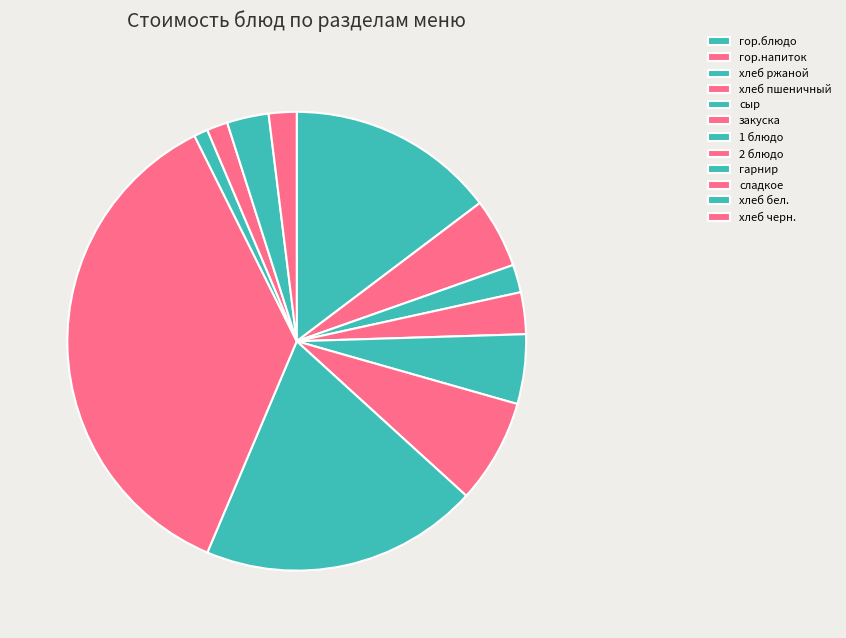

Is there a majority slice in this chart?

No